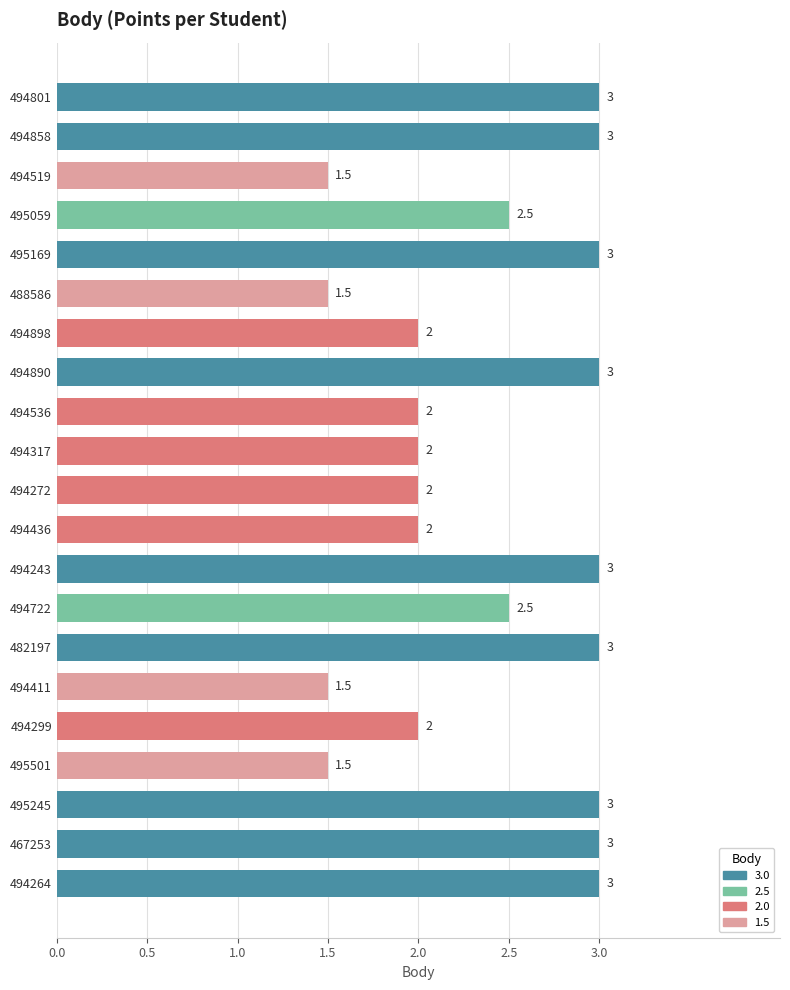

How many values are between 2 and 3?

17